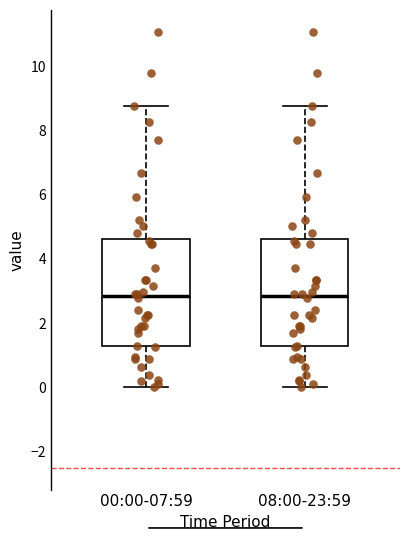

Reading left to right, transcribe this box plot: for each box, give where its median line is, the range the box spans, and where its two whiskers end, as read against the y-axis. The values are not printed on the chart, so give them approximately, as read against the axis.

00:00-07:59: median 2.8, box 1.2 to 4.6, whiskers 0.0 to 8.8
08:00-23:59: median 2.8, box 1.2 to 4.6, whiskers 0.0 to 8.8